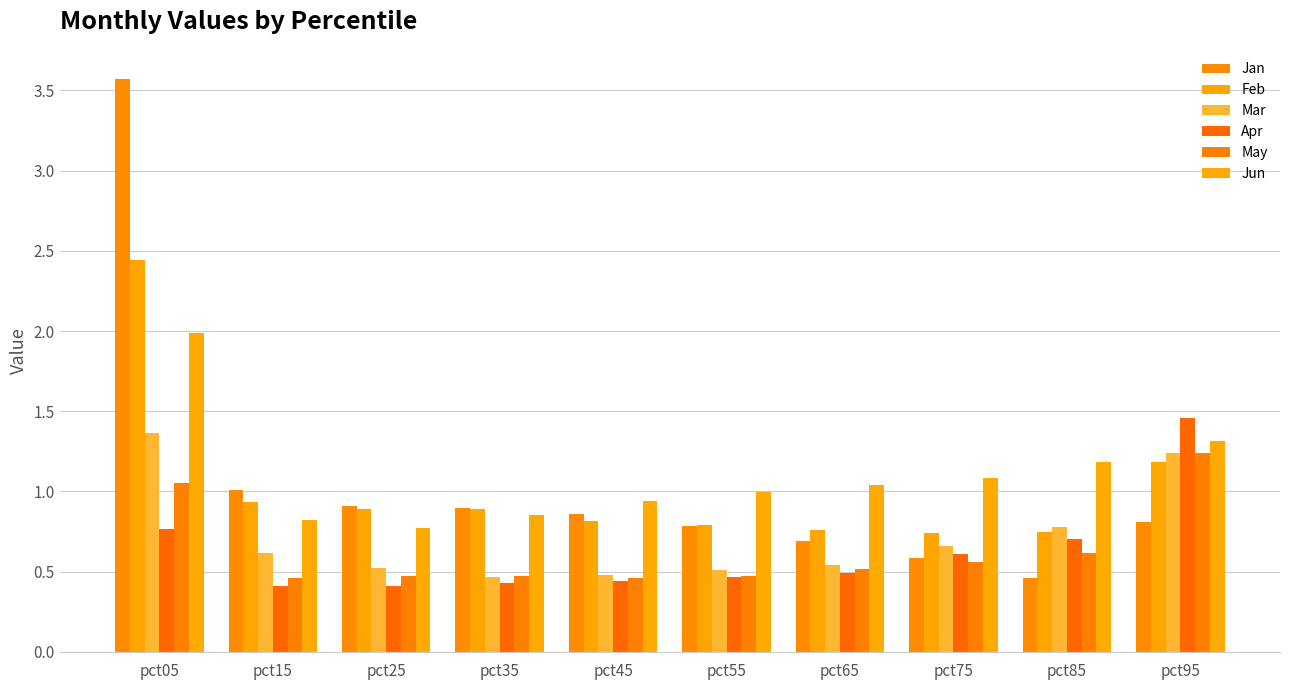

What is the sum of the Feb values at pct75 and pct85?

1.5